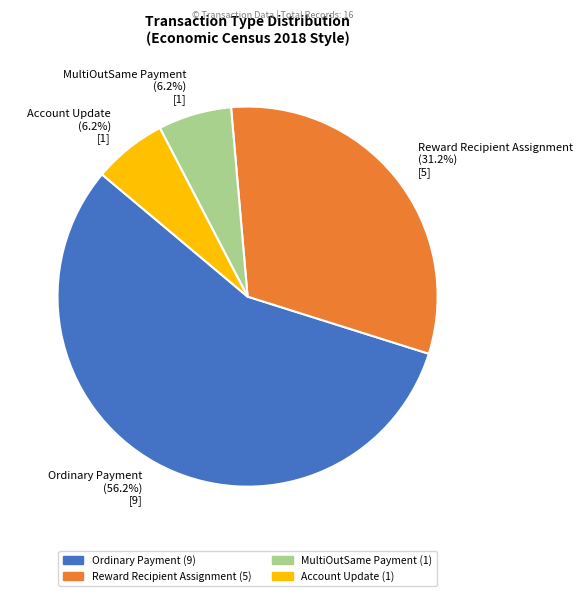

The Account Update slice represents 1% of the pie. True or false?

False